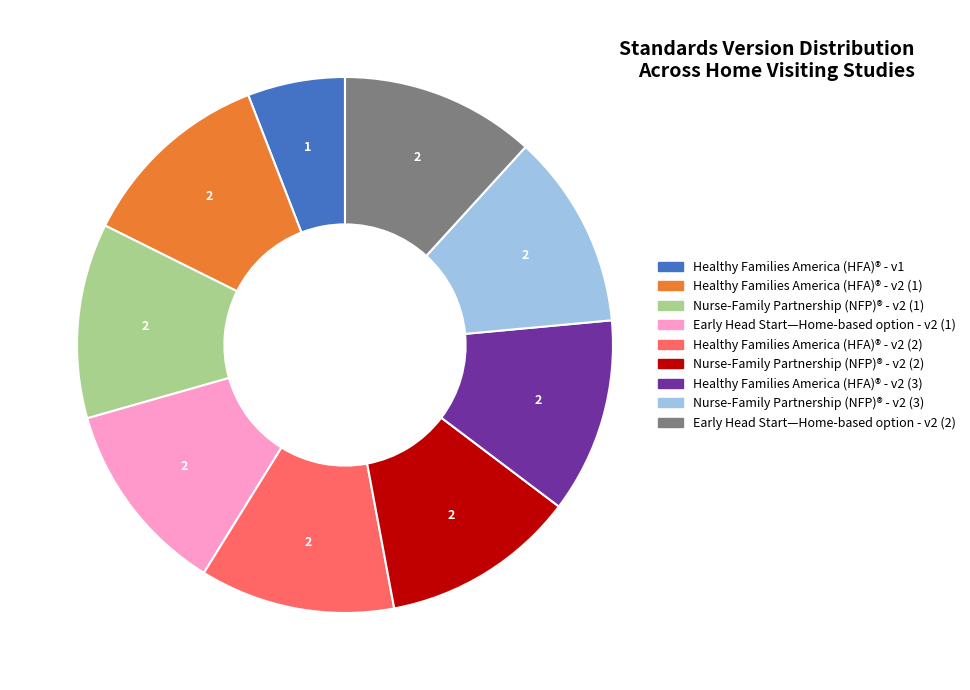

Is there a majority slice in this chart?

No